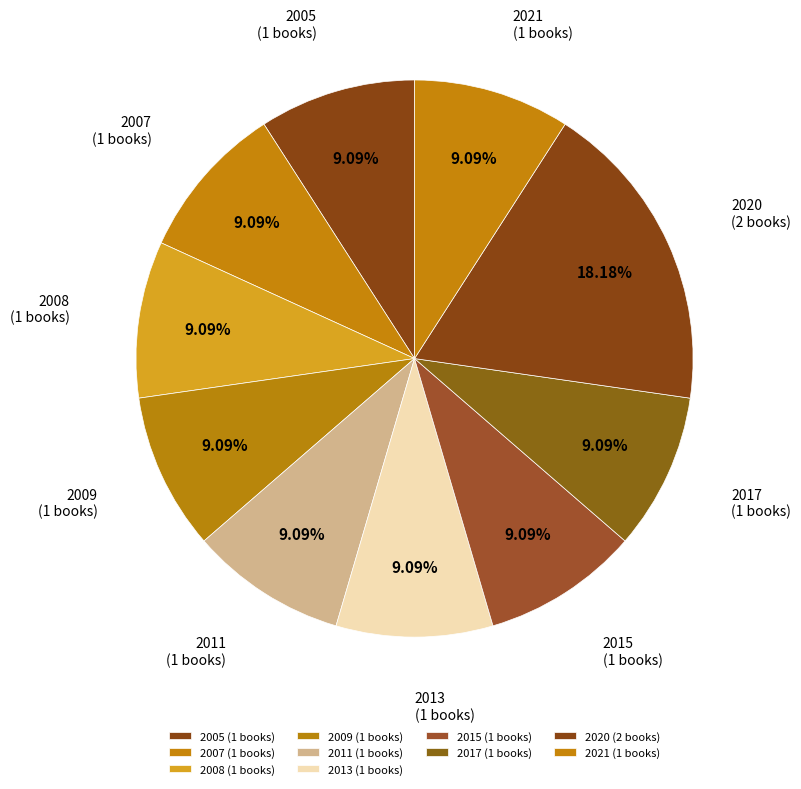

Is the sum of 2017 and 2015 greater than half?

No